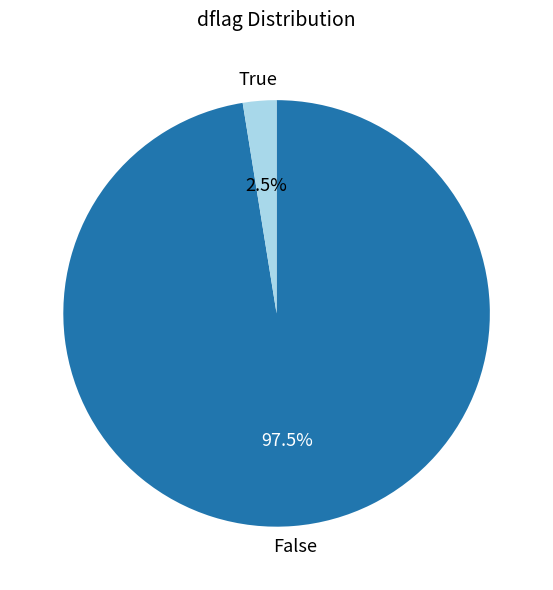

How many segments does this pie chart have?

2